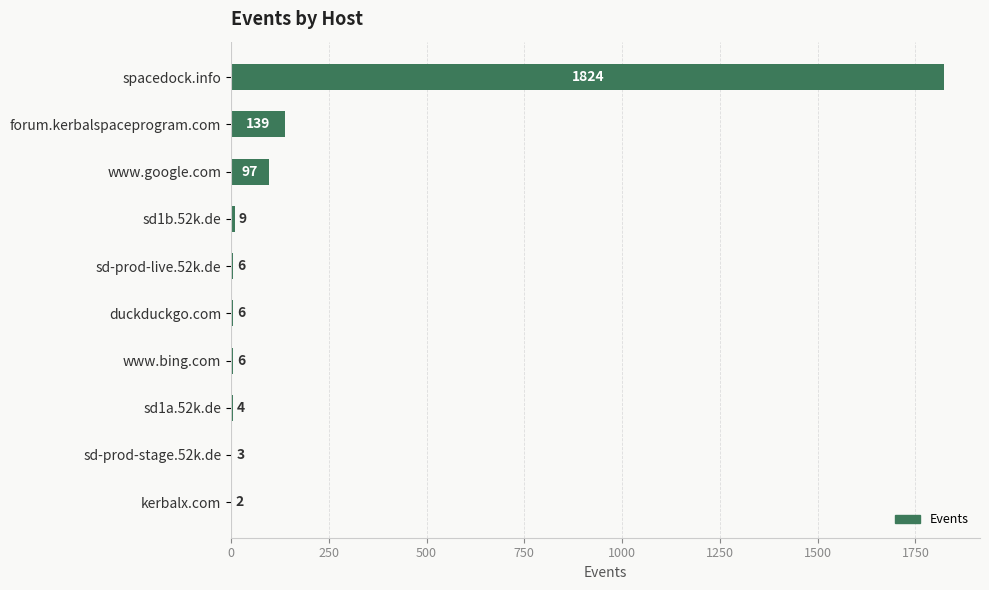

What is the sum of all values?

2096